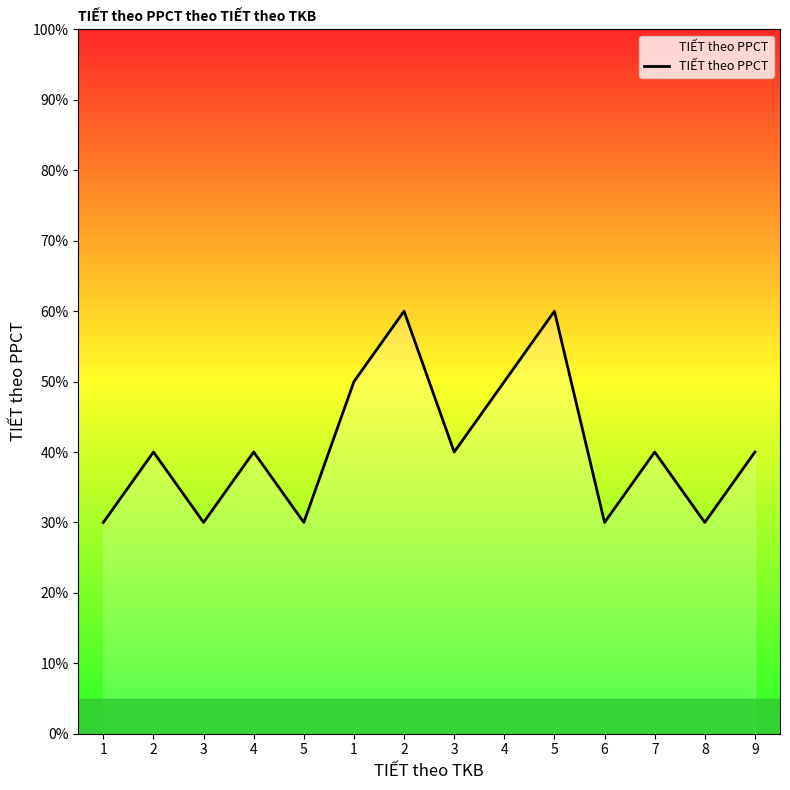

List the labels in order of value, smallest first.

1, 3, 5, 6, 8, 2, 4, 3, 7, 9, 1, 4, 2, 5